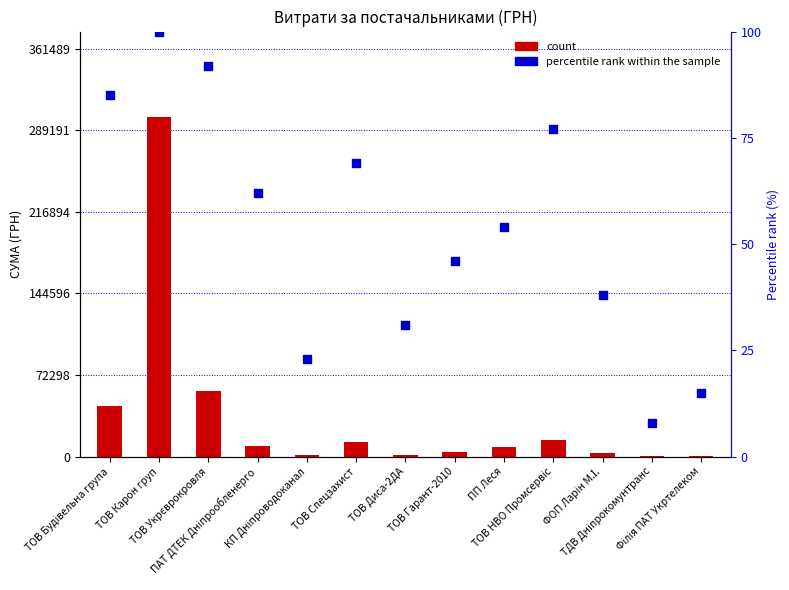

What is the total value across all series at ТОВ НВО Промсервіс?

14949.8